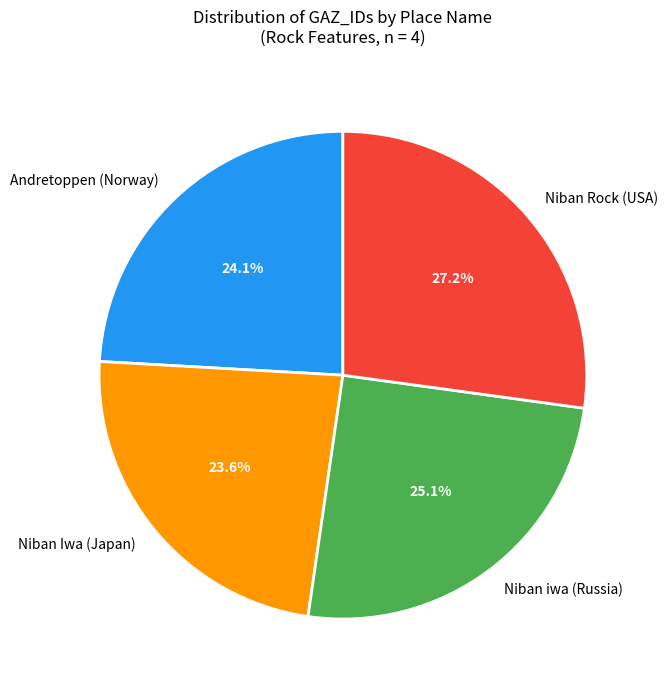

Which category has the biggest portion of the pie?

Niban Rock (USA)